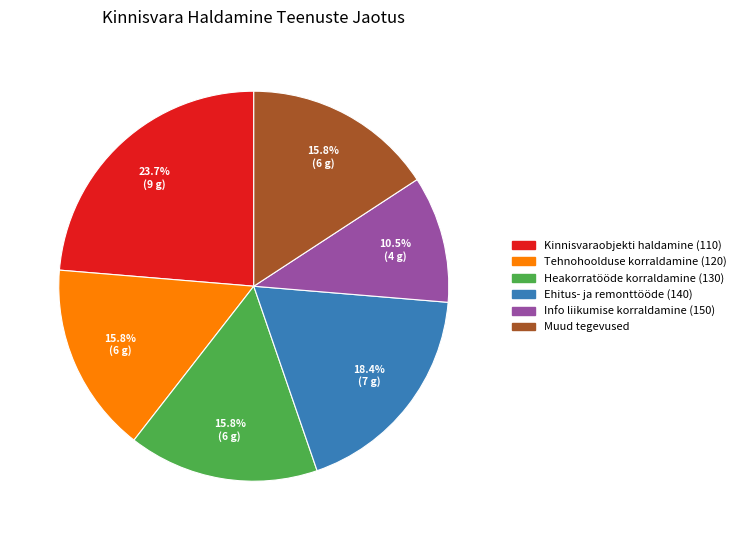

Does any single category account for the majority?

No